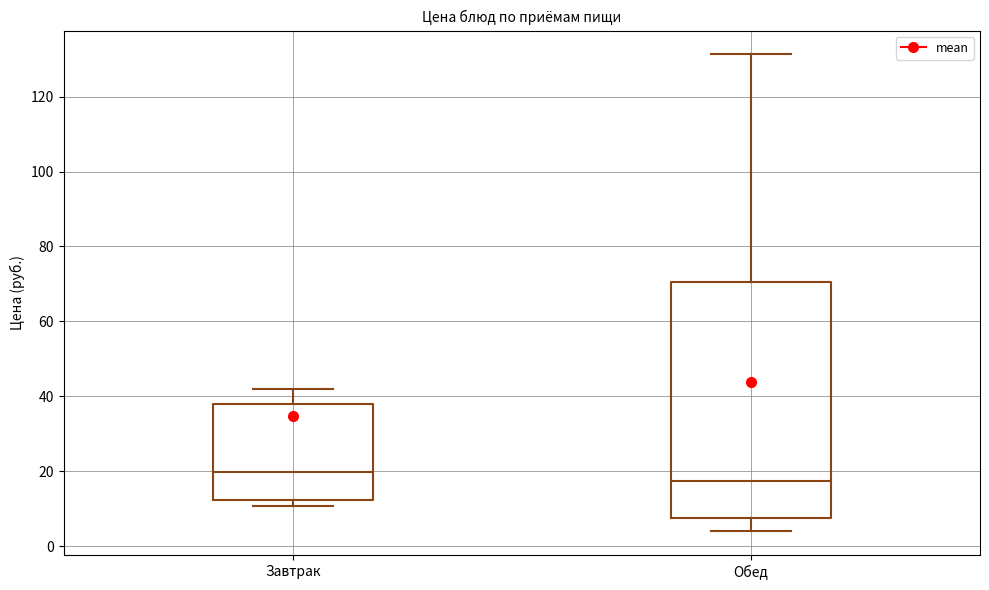

Reading left to right, transcribe this box plot: for each box, give where its median line is, the range the box spans, and where its two whiskers end, as read against the y-axis. The values are not printed on the chart, so give them approximately, as read against the axis.

Завтрак: median 20, box 12 to 38, whiskers 10 to 42
Обед: median 18, box 8 to 70, whiskers 4 to 132